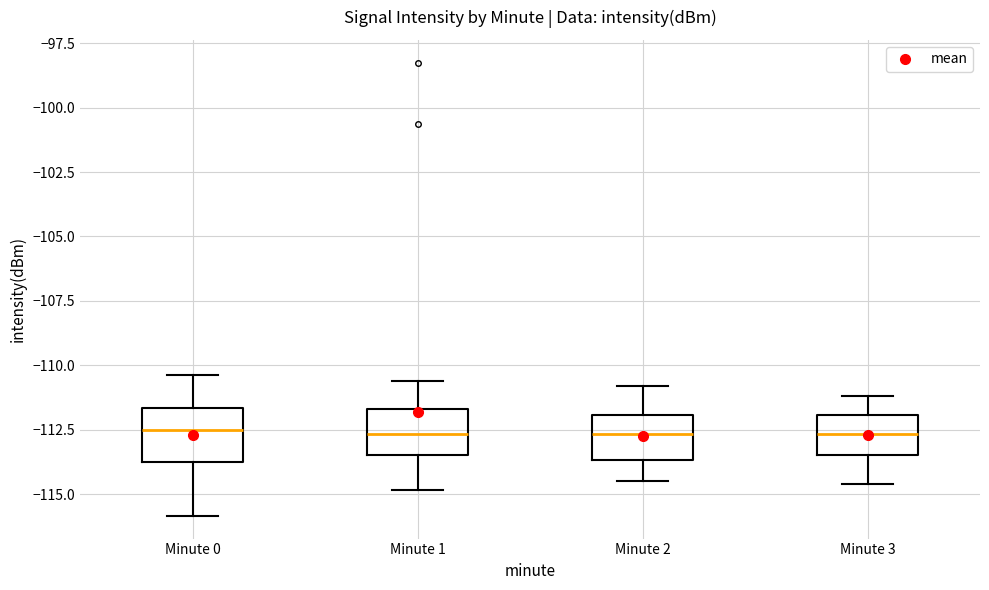

Reading left to right, transcribe this box plot: for each box, give where its median line is, the range the box spans, and where its two whiskers end, as read against the y-axis. The values are not printed on the chart, so give them approximately, as read against the axis.

Minute 0: median -112.5, box -114.0 to -111.5, whiskers -116.0 to -110.5
Minute 1: median -112.5, box -113.5 to -111.5, whiskers -115.0 to -110.5
Minute 2: median -112.5, box -113.5 to -112.0, whiskers -114.5 to -111.0
Minute 3: median -112.5, box -113.5 to -112.0, whiskers -114.5 to -111.0